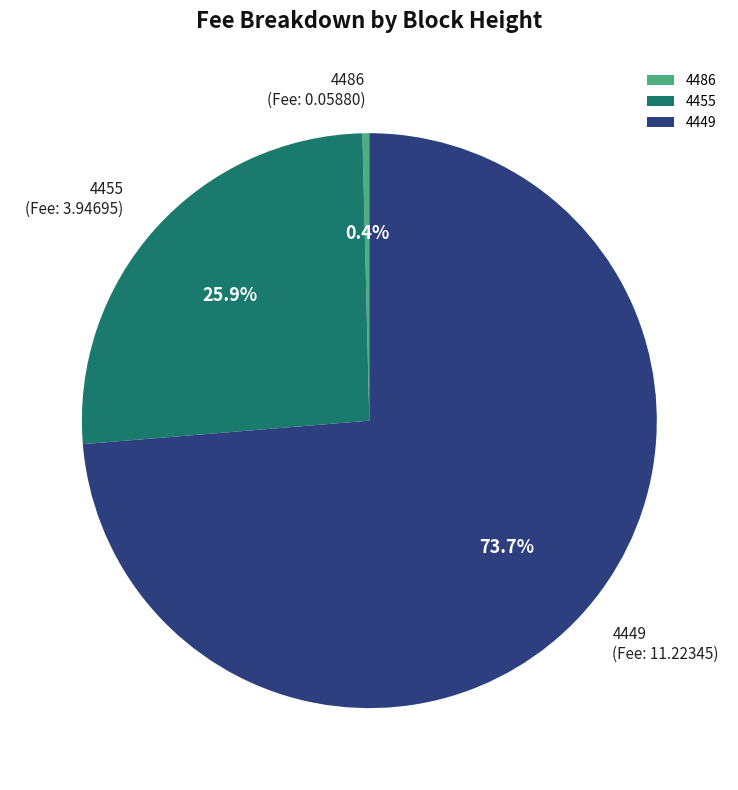

What is the largest slice in the pie chart?

4449